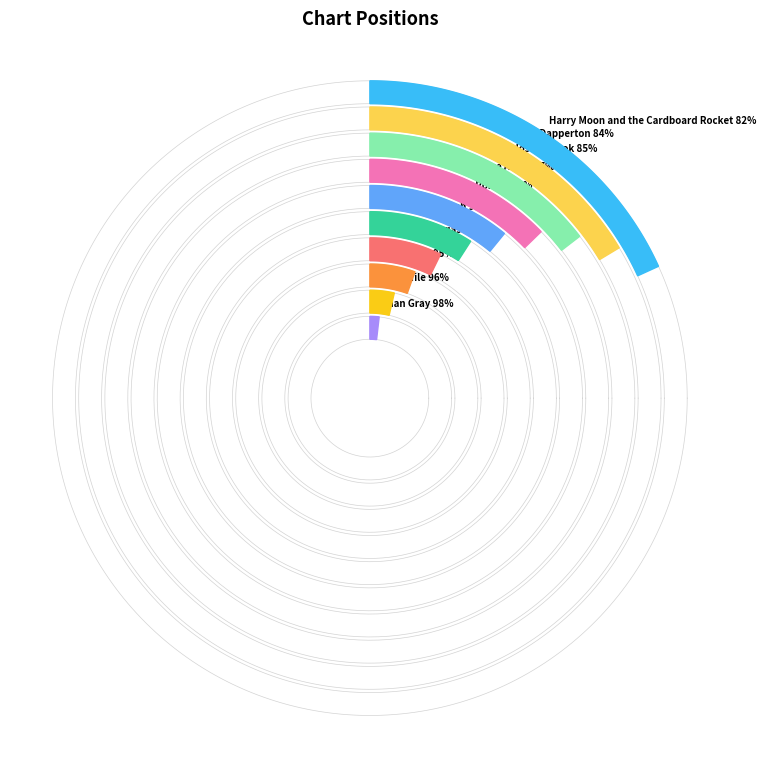

True or false: The Marías accounts for 7% of the total.

True